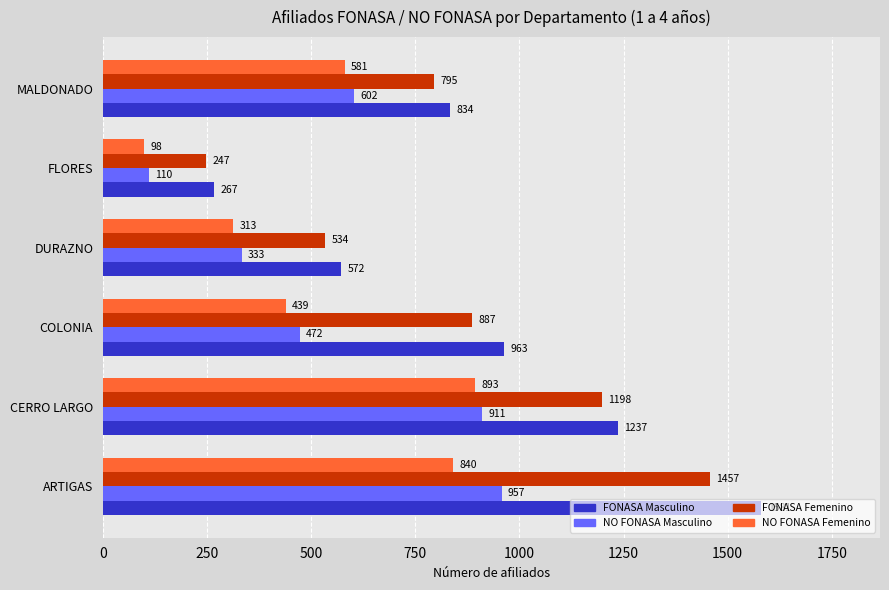

Which series changed the most between ARTIGAS and CERRO LARGO?

FONASA Masculino